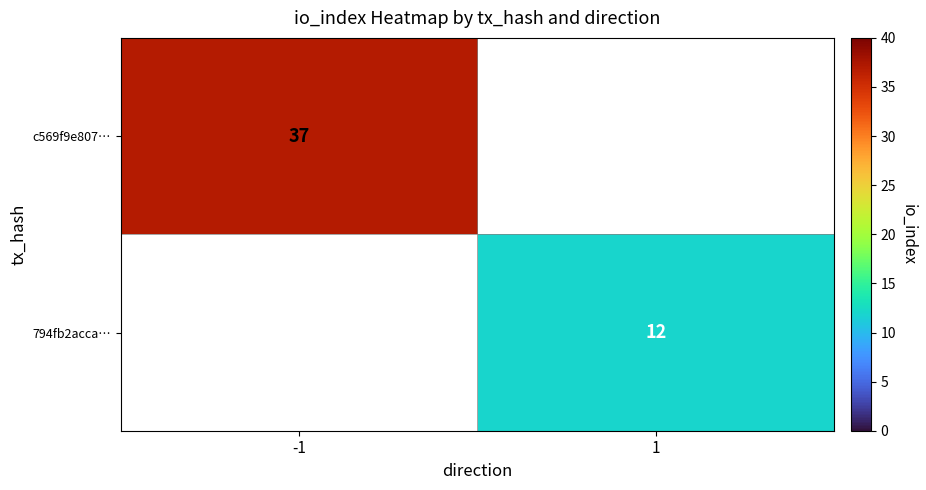

True or false: 794fb2acca… has a value of 12 at 1.

True